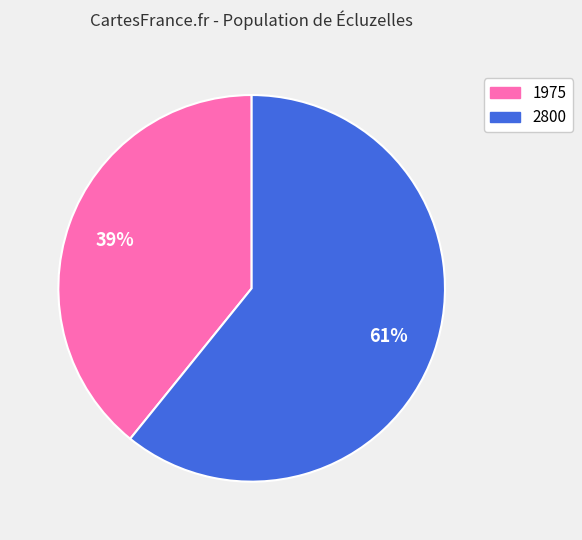

What is the smallest slice in the pie chart?

1975